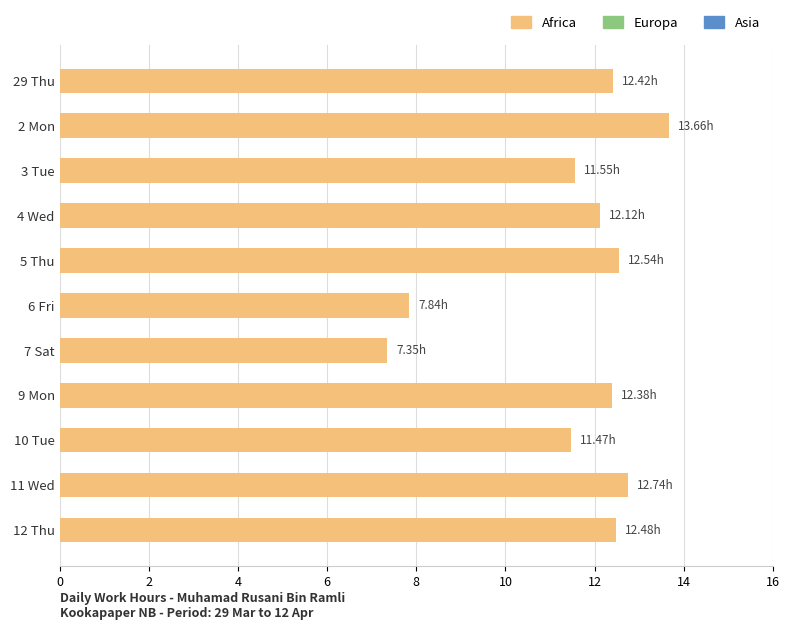

What is the change in value from 6 Fri to 7 Sat?

-0.5